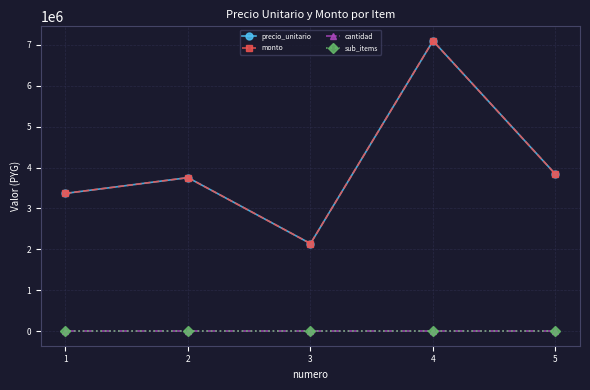

What is the sum of all monto values?

20194000